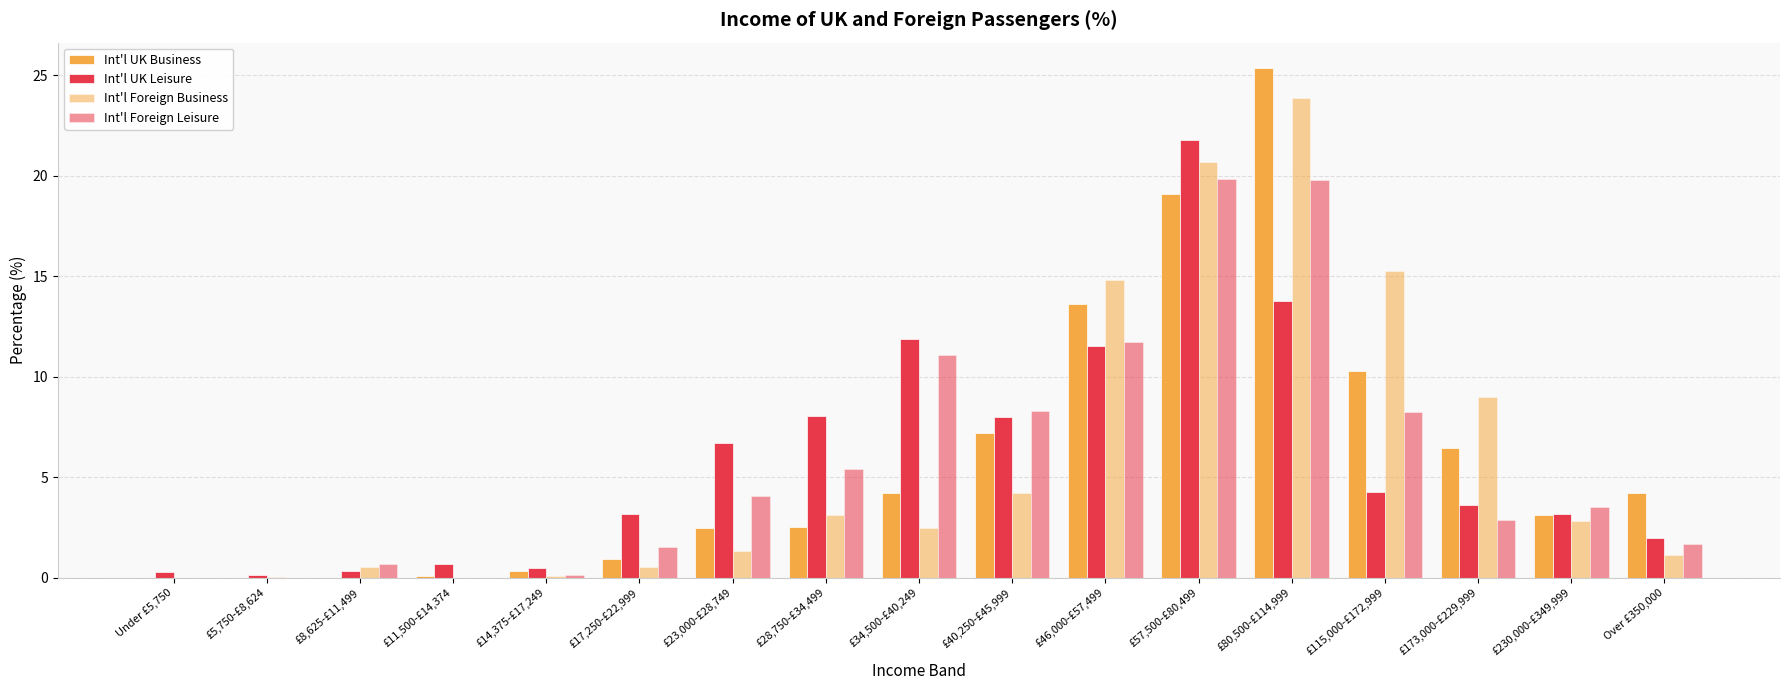

Are the bars grouped side by side (vs. stacked)?

Yes